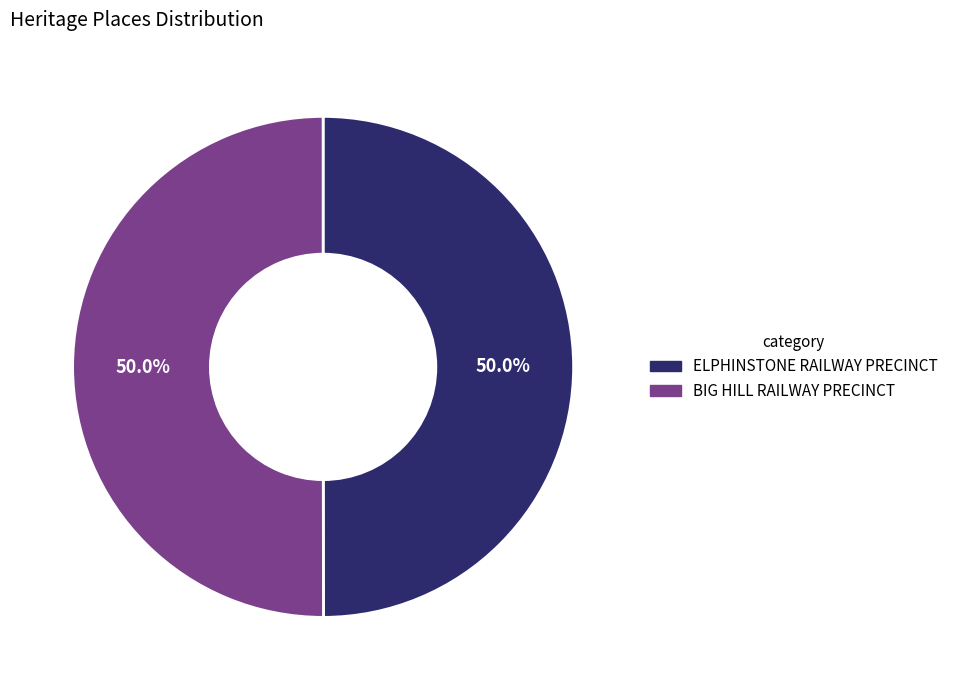

What portion of the pie excludes ELPHINSTONE RAILWAY PRECINCT?

50.0%